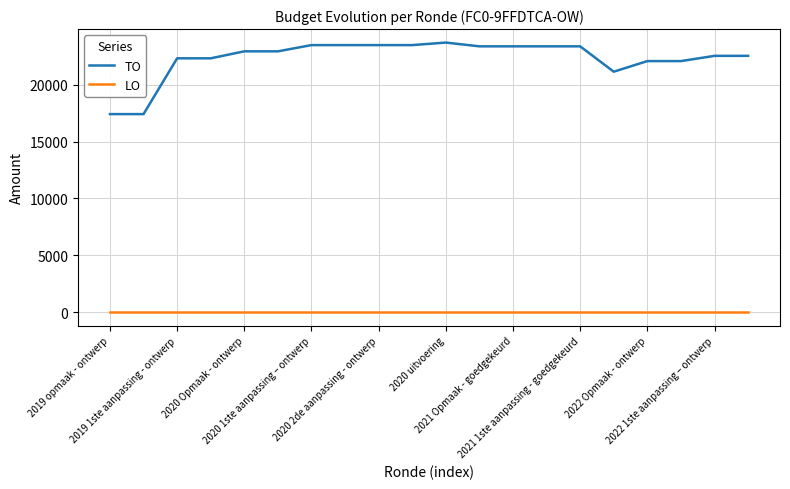

Which series has the largest range (max minus min)?

TO